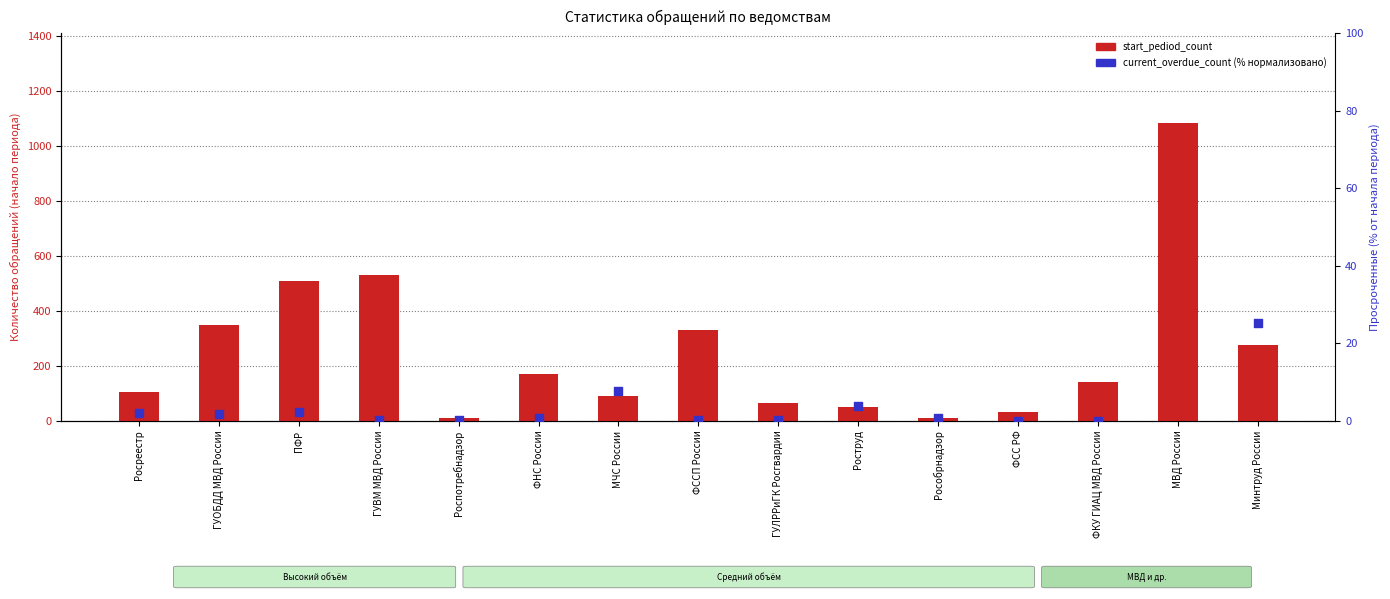

Which series has the widest spread of Y values?

start_pediod_count